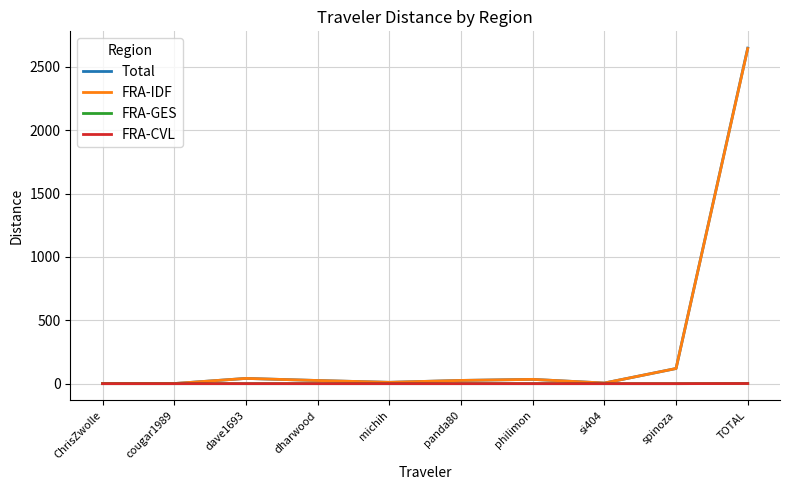

Where is FRA-IDF nearest to the value 1322?

spinoza